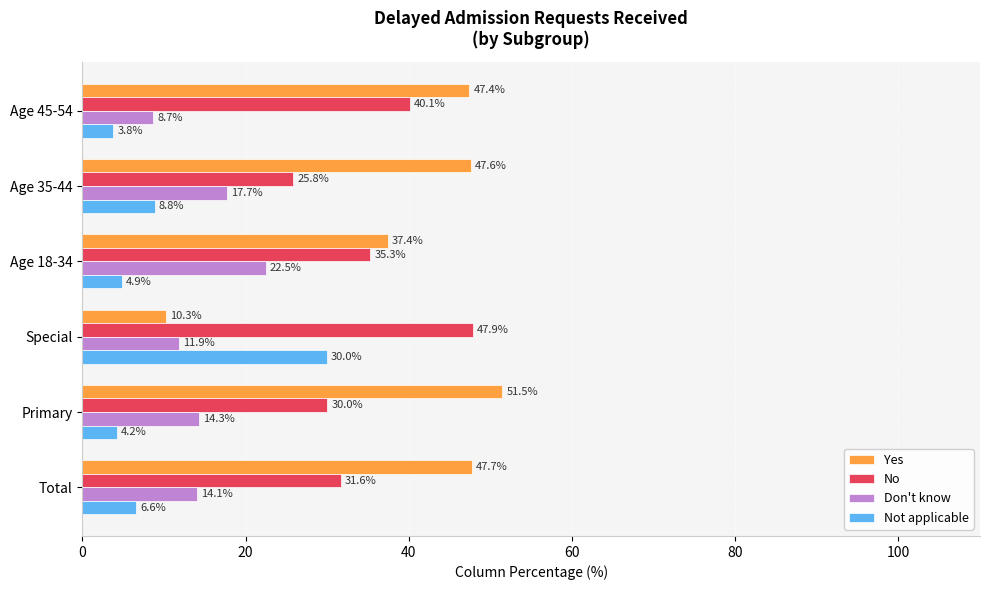

List the series in order of their peak value, highest first.

Yes, No, Not applicable, Don't know